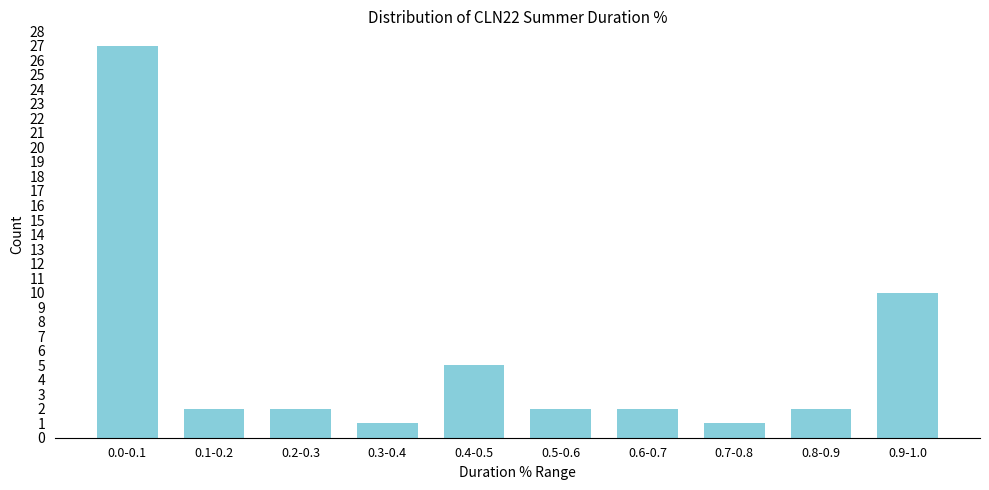

Reading right to left, extract all data points from this chart.

0.9-1.0=10	0.8-0.9=2	0.7-0.8=1	0.6-0.7=2	0.5-0.6=2	0.4-0.5=5	0.3-0.4=1	0.2-0.3=2	0.1-0.2=2	0.0-0.1=27